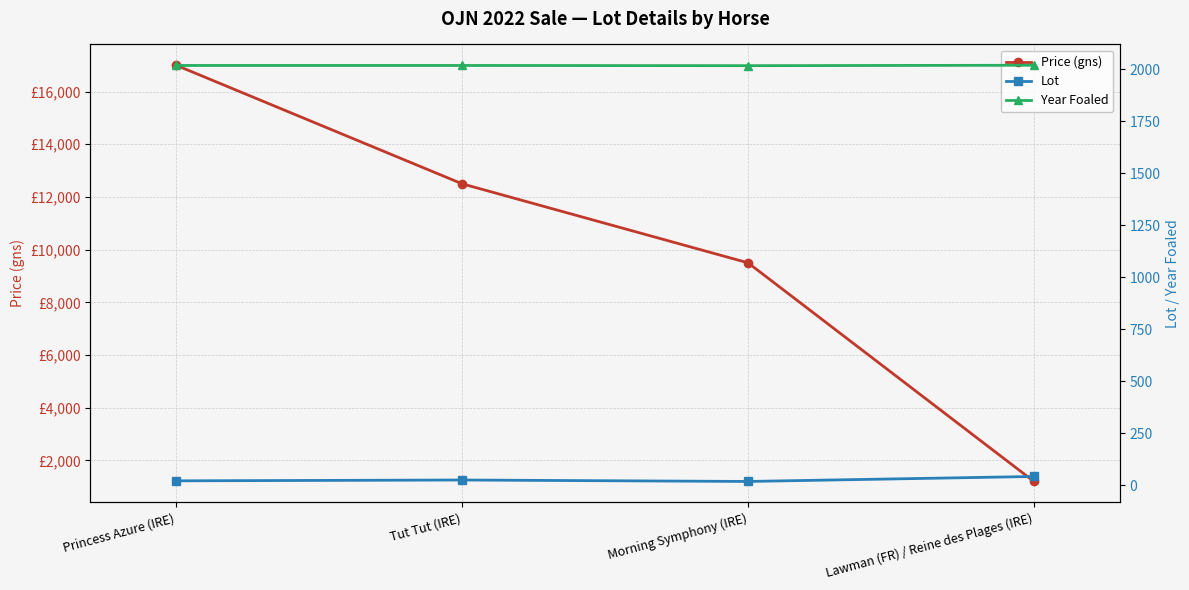

True or false: Price (gns) and Lot cross at least once.

False